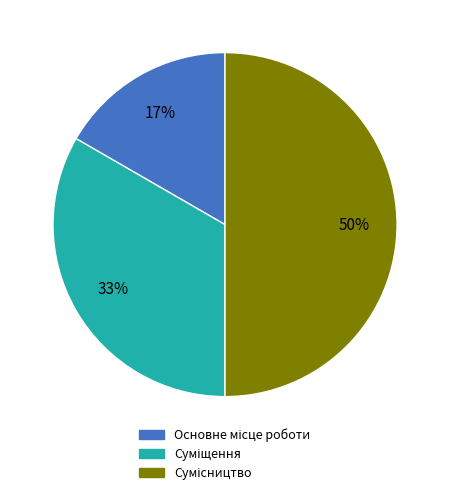

To the nearest percent, what is the difference between the largest and smallest slice percentages?

33%